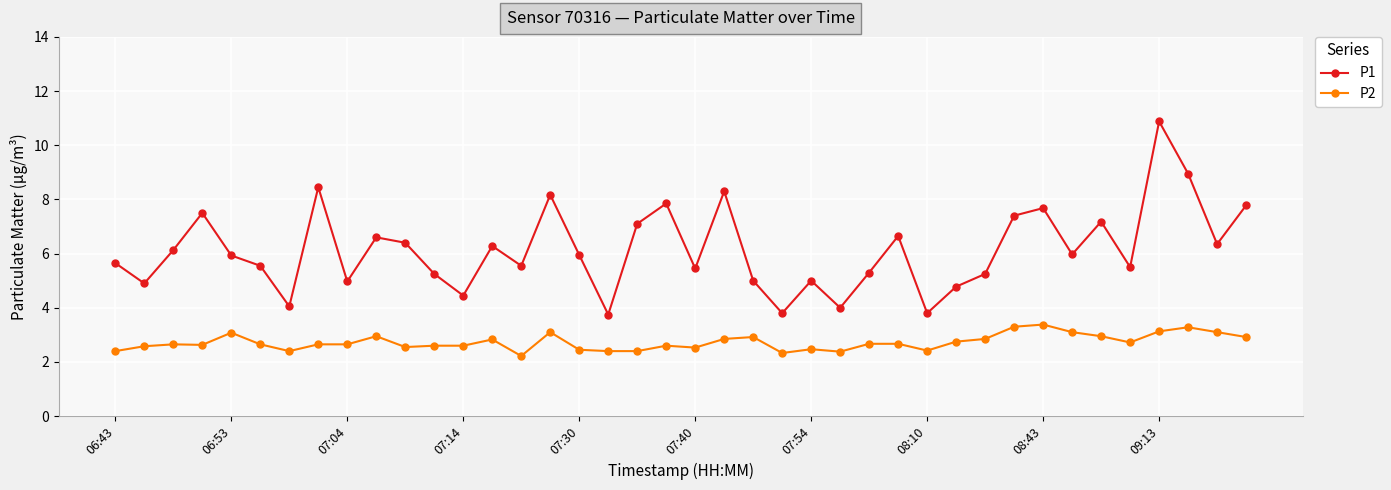

What is the value of the P1 point at the 4th from the left?

7.5